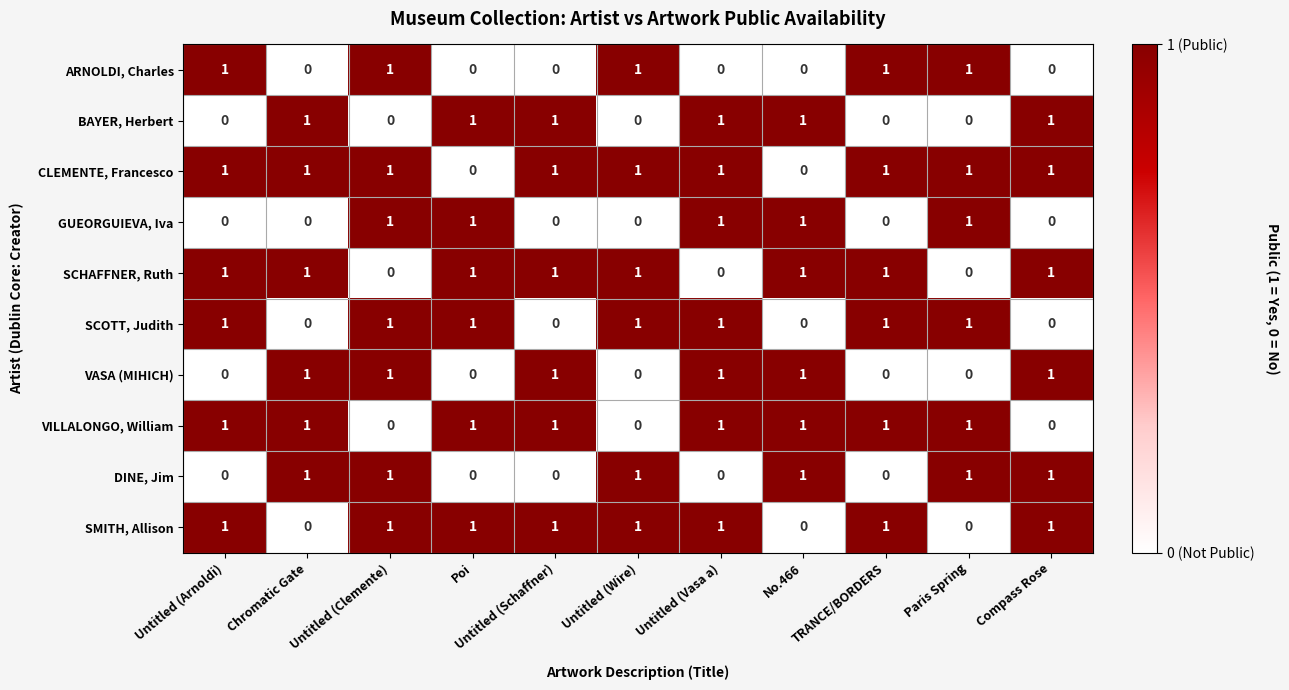

Count the number of data series in this chart.

10